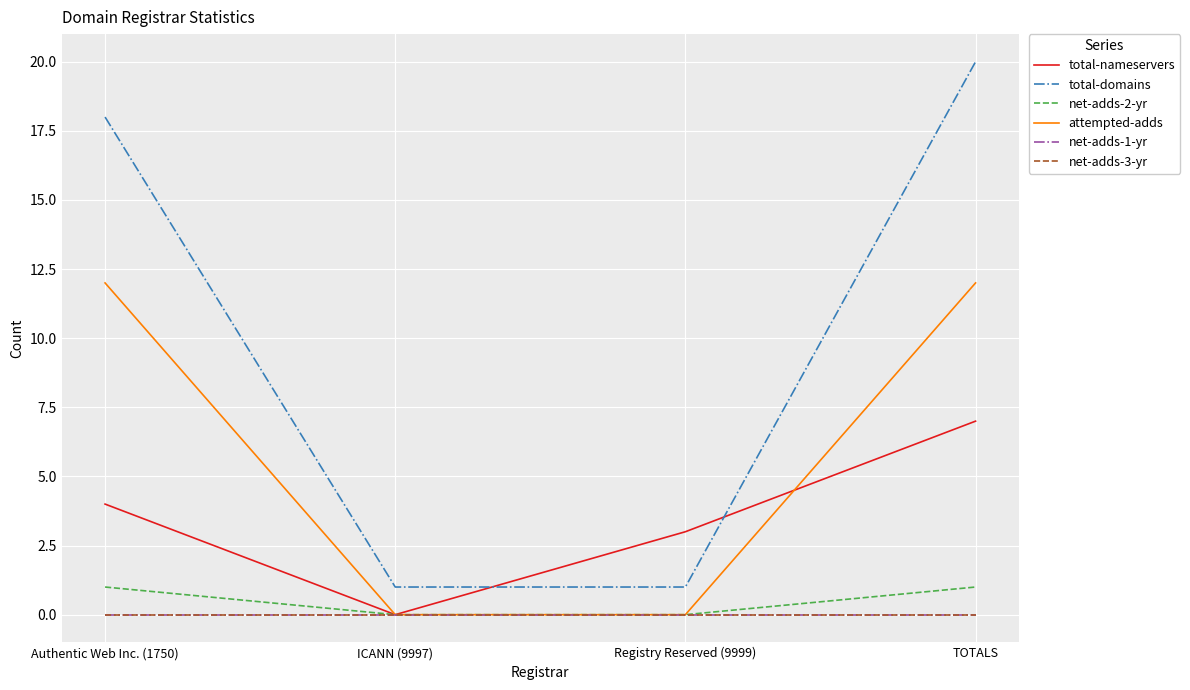

Reading right to left, what are all the values shown in this chart?

total-nameservers: 7	3	0	4
total-domains: 20	1	1	18
net-adds-2-yr: 1	0	0	1
attempted-adds: 12	0	0	12
net-adds-1-yr: 0	0	0	0
net-adds-3-yr: 0	0	0	0